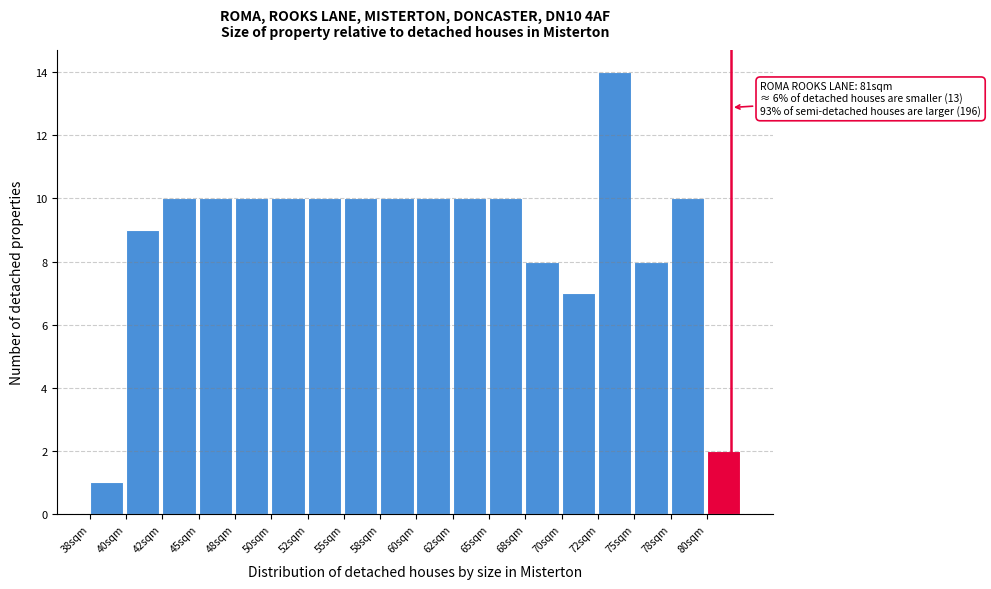

Reading right to left, extract all data points from this chart.

2	10	8	14	7	8	10	10	10	10	10	10	10	10	10	10	9	1